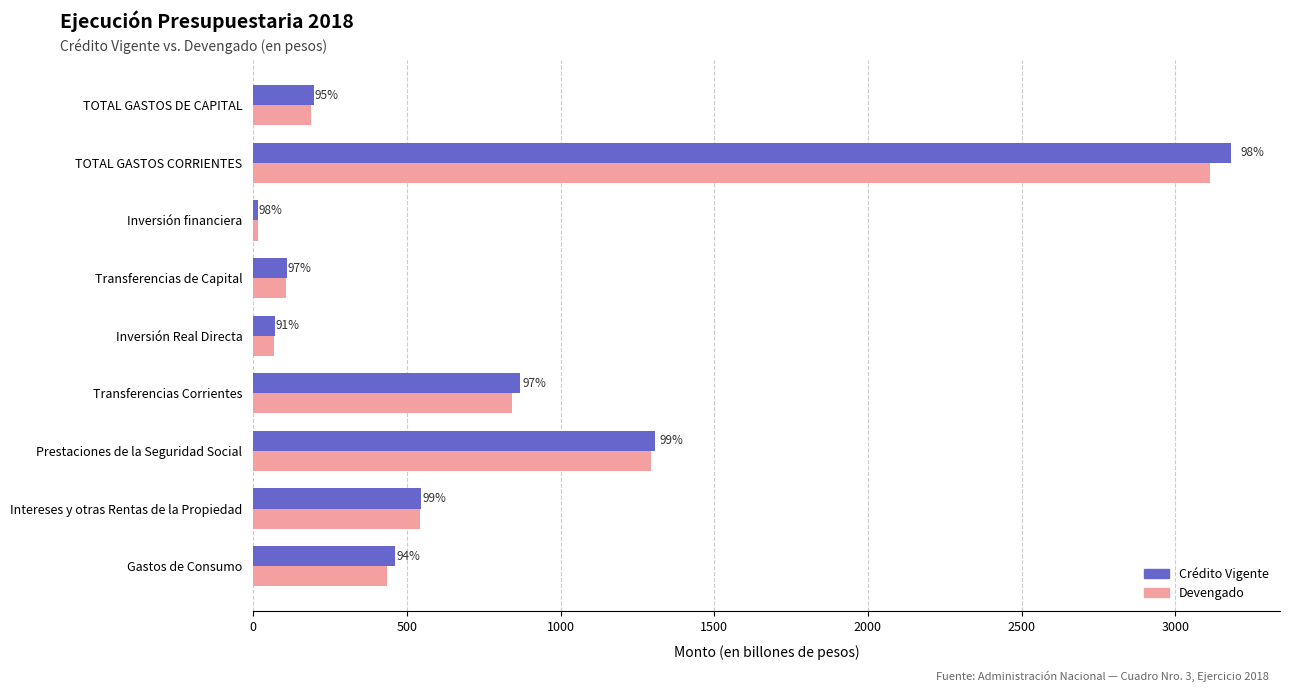

What are all the series names shown in the legend?

Crédito Vigente, Devengado